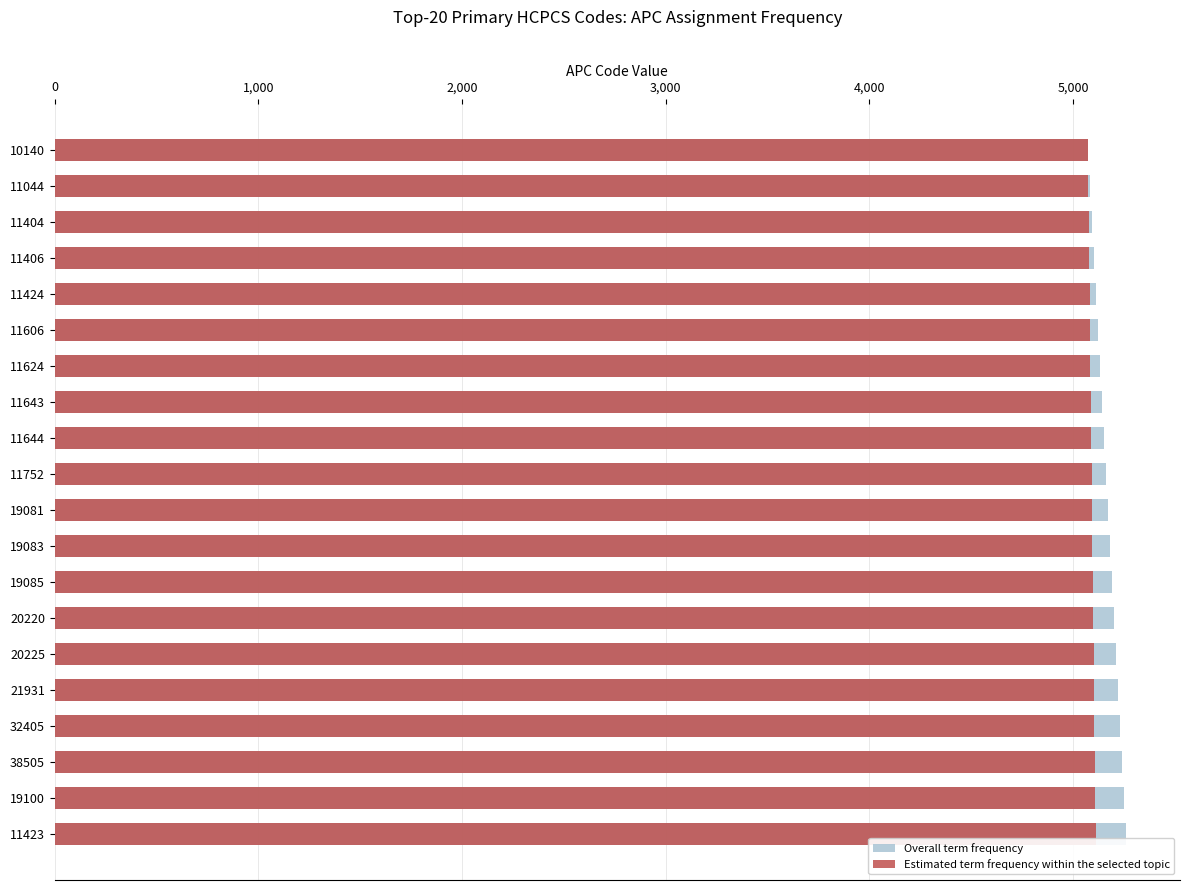

Rank the series at 21931 from highest to lowest value.

Overall term frequency, Estimated term frequency within the selected topic